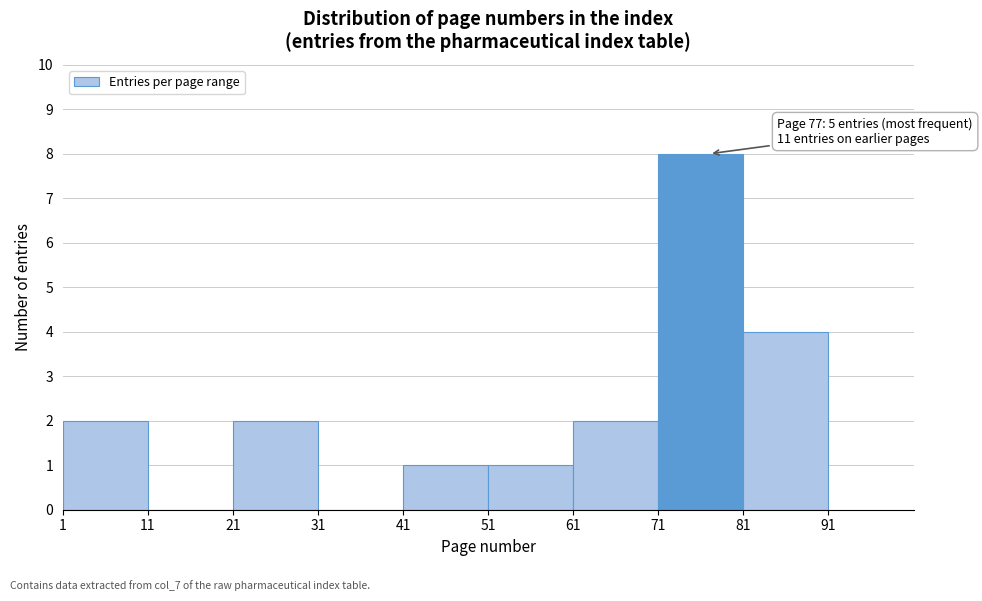

Over which range of the x-axis is the bar tallest?

71 to 81